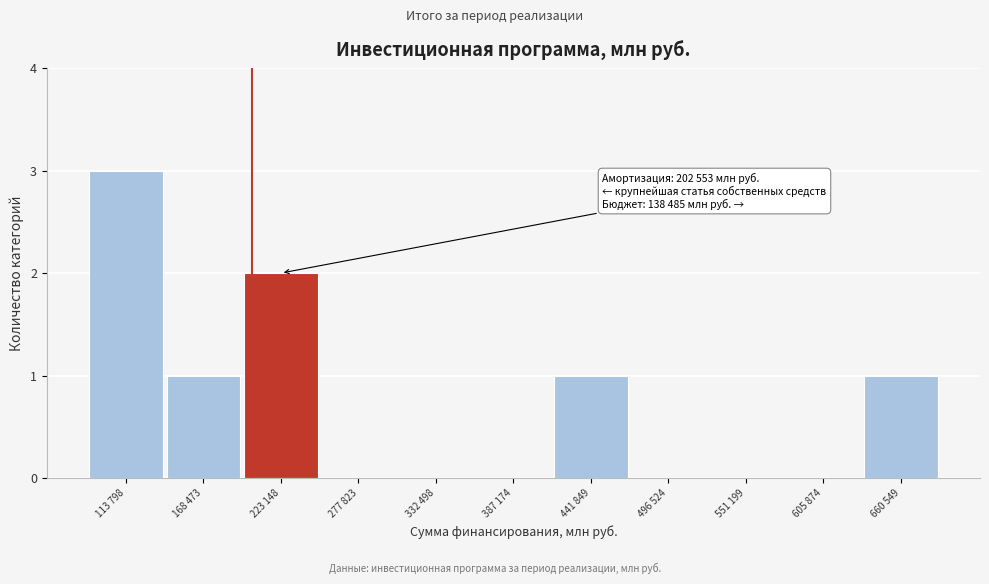

Reading left to right, extract all data points from this chart.

113 798=3	168 473=1	223 148=2	277 823=0	332 498=0	387 174=0	441 849=1	496 524=0	551 199=0	605 874=0	660 549=1